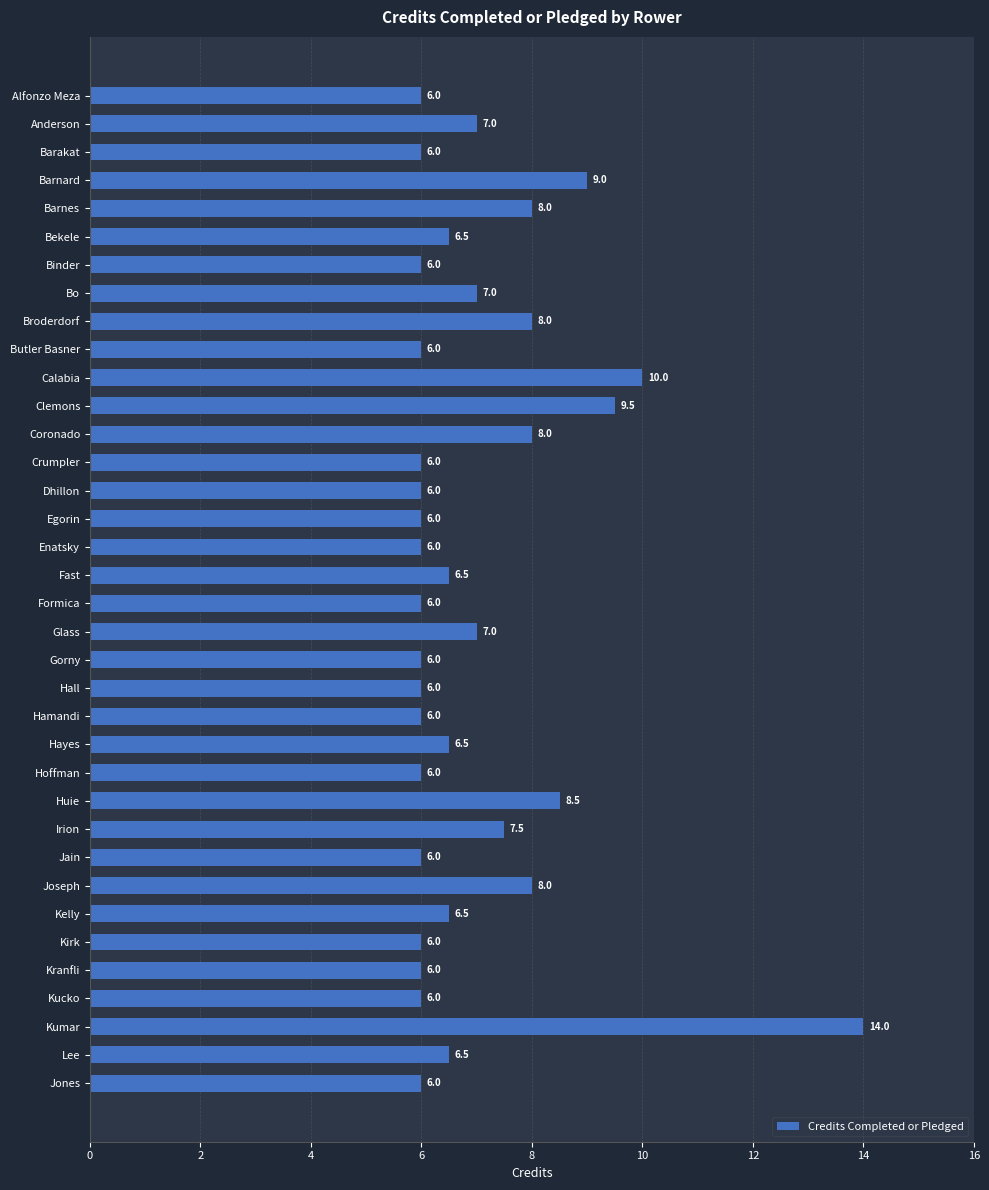

How many categories are shown in the chart?

36